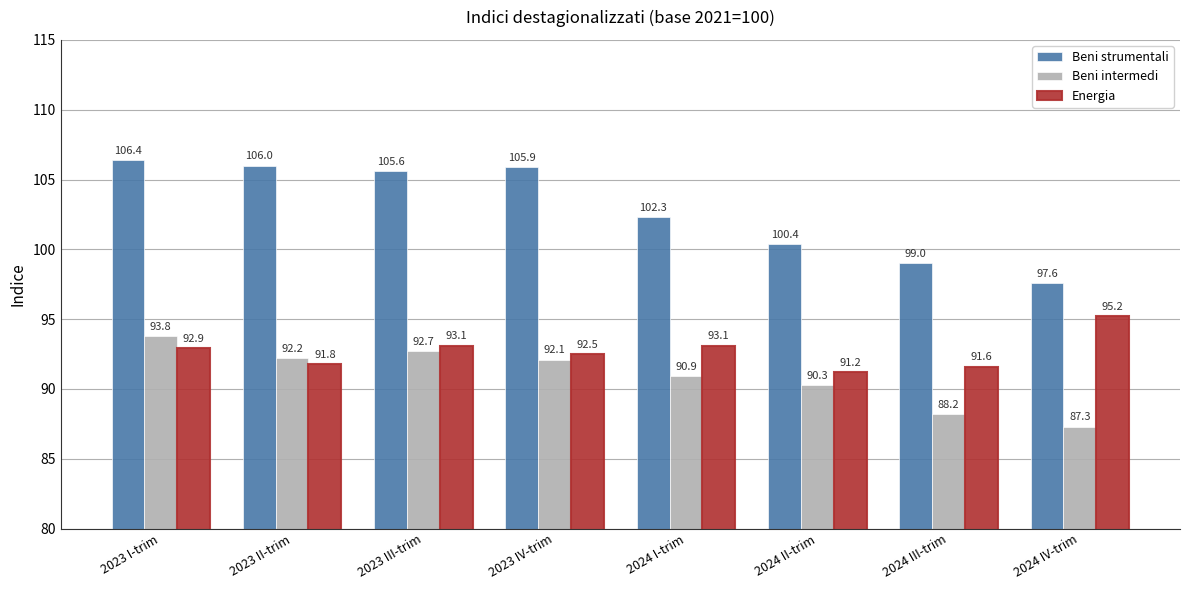

What is the smallest value displayed?

87.3